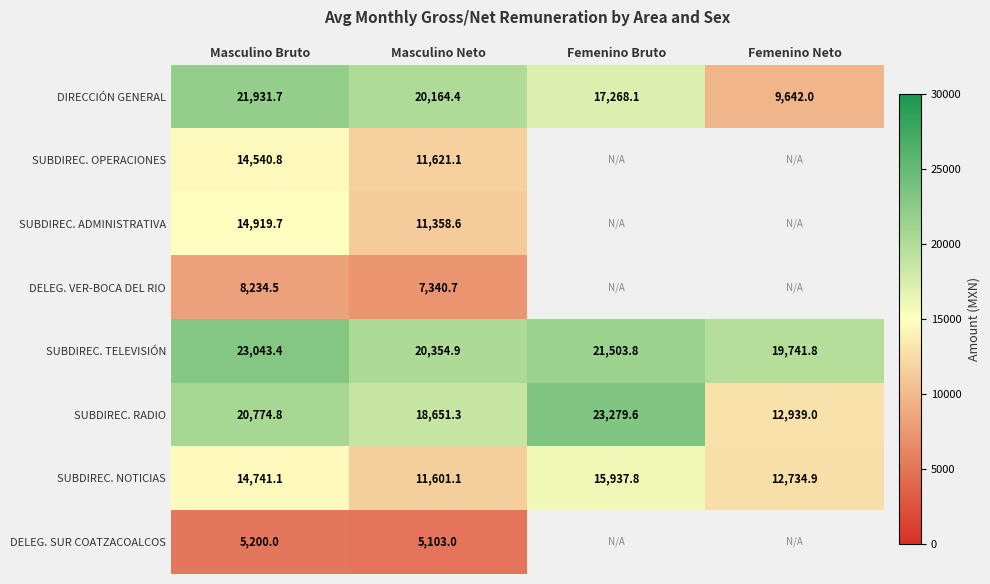

The value of DELEG. SUR COATZACOALCOS at Masculino Bruto is 3573.5. True or false?

False